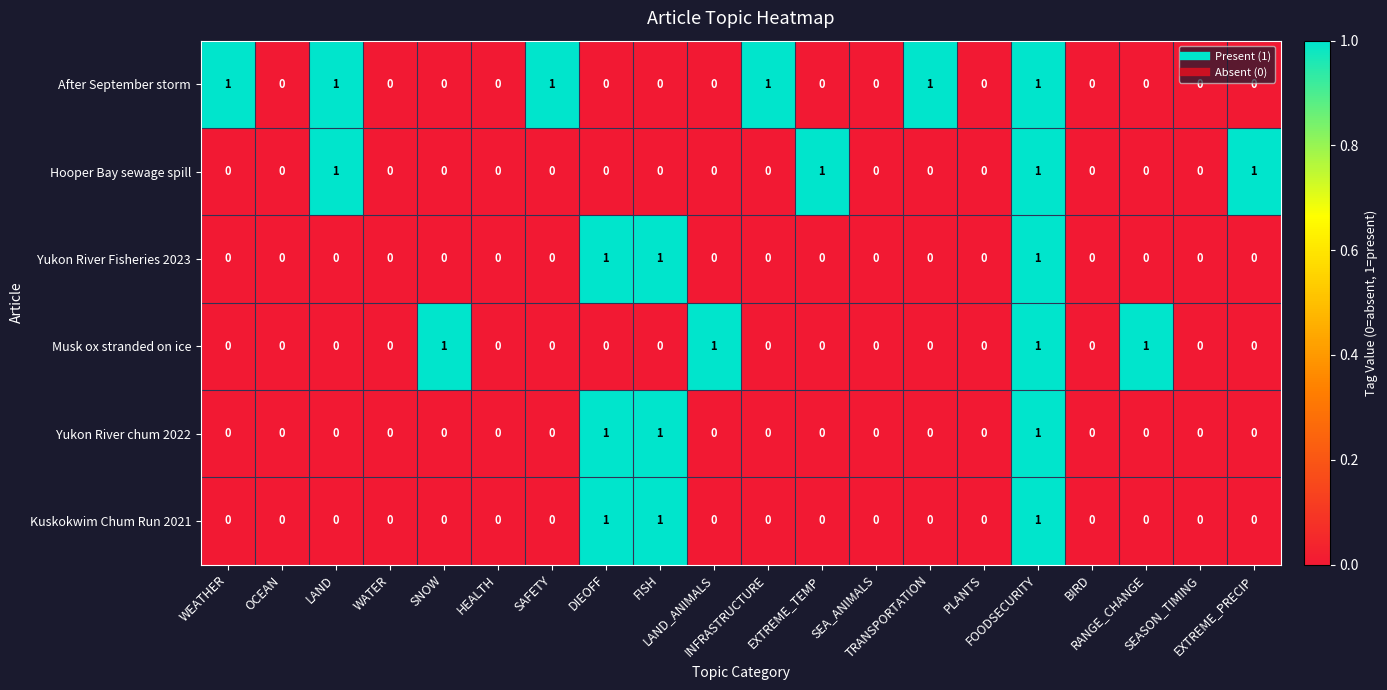

Count the After September storm values in the range 0 to 1.

20